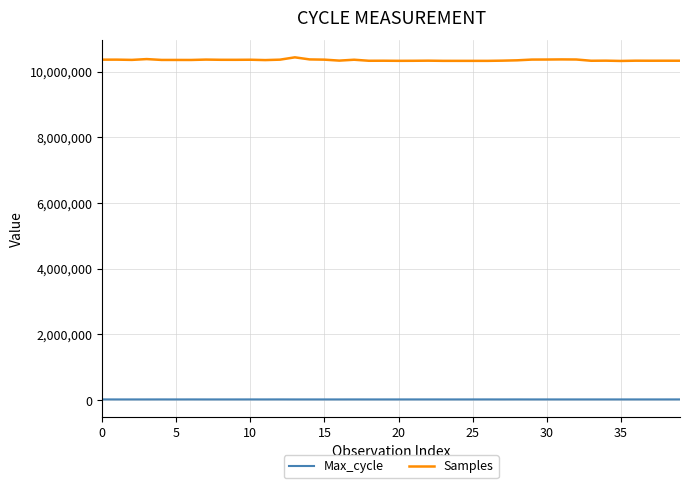

True or false: Samples and Max_cycle cross at least once.

False